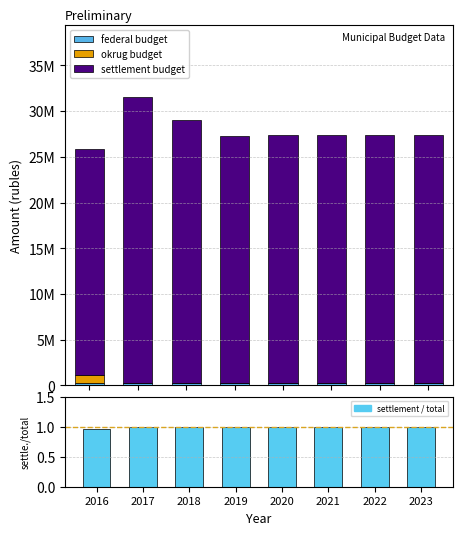

How many groups of bars are there?

8